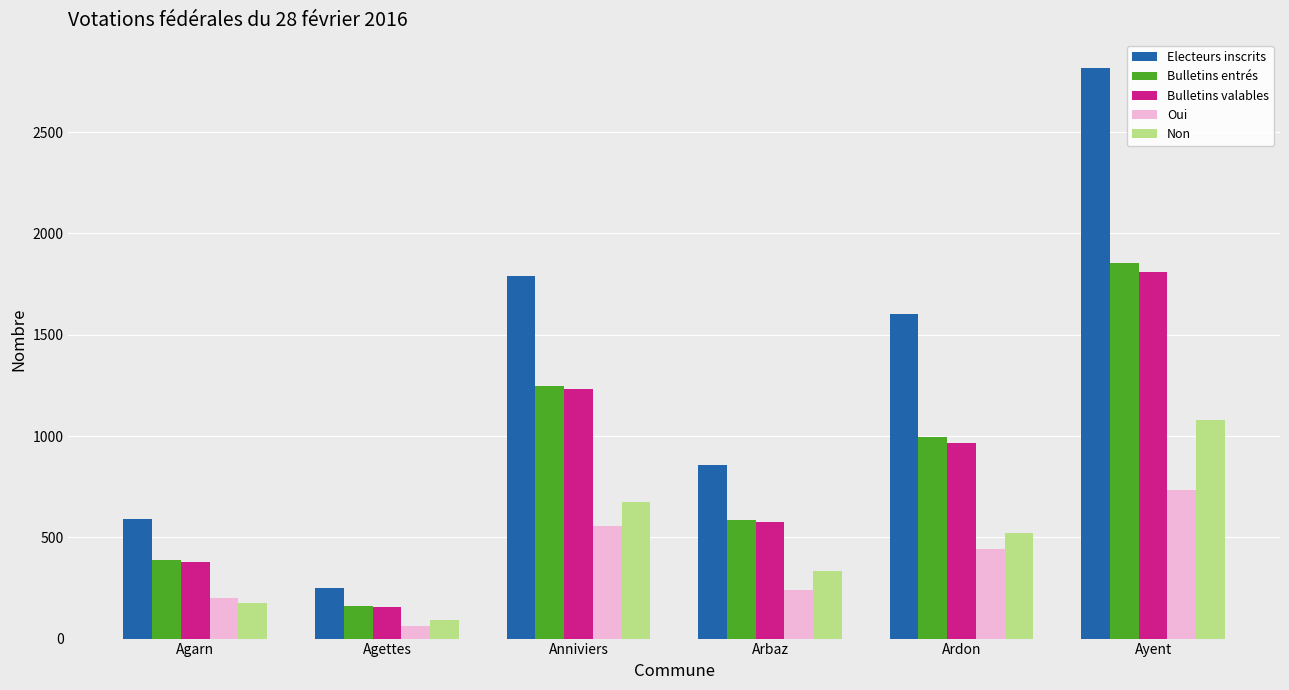

What position from the left is Ardon?

5